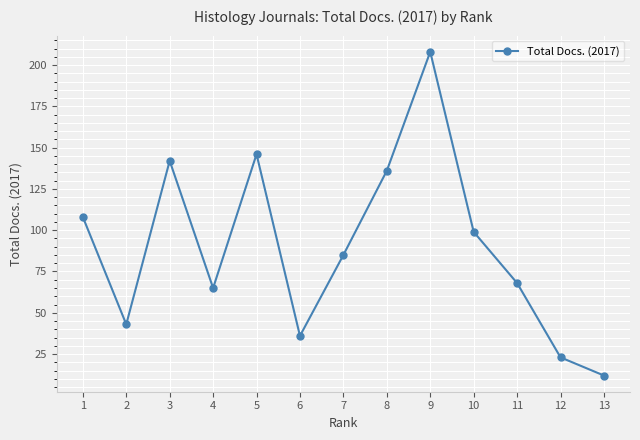

What is the maximum value shown in the chart?

208